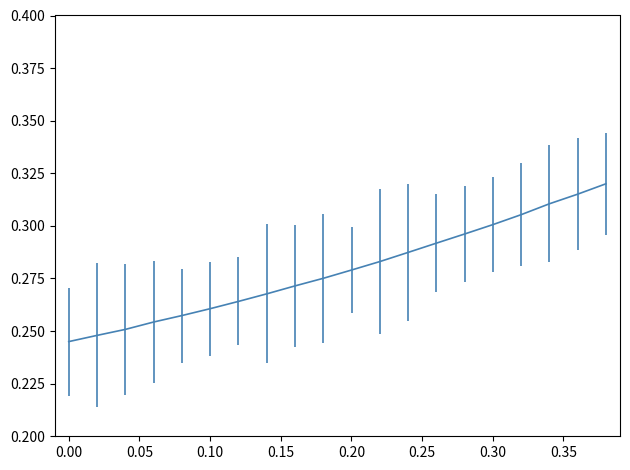

What is the difference between the maximum and minimum values?

0.1